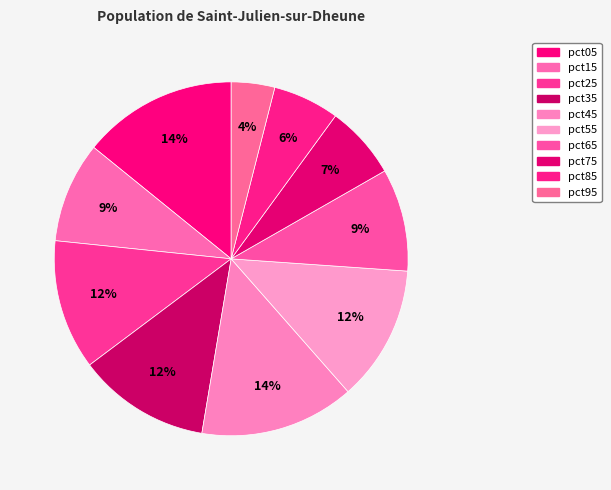

Does pct05 account for over 50% of the chart?

No